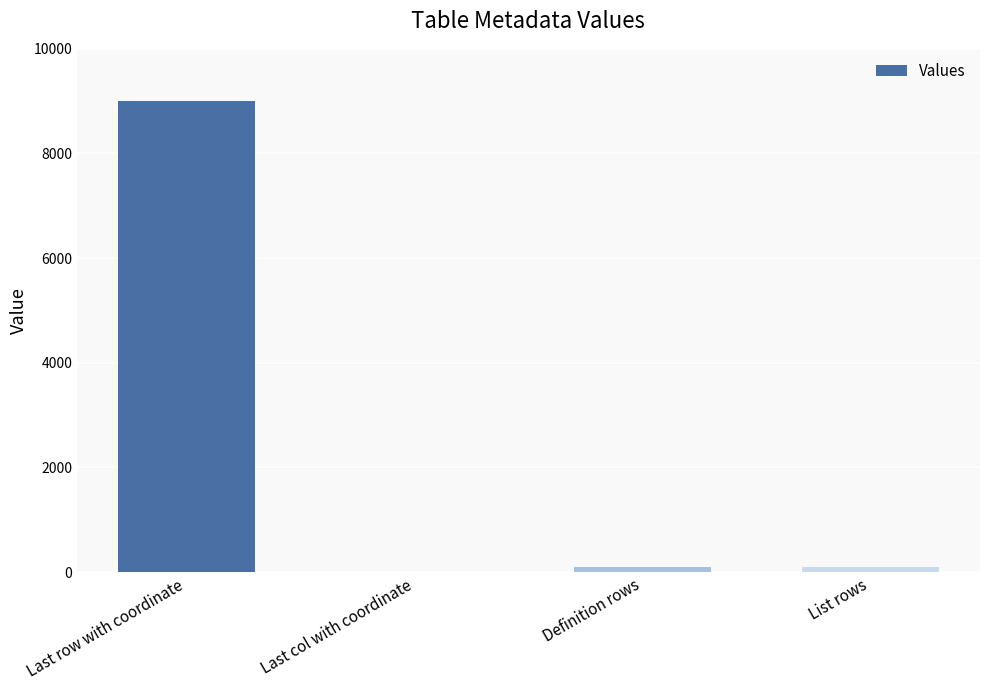

What is the maximum value shown in the chart?

8995